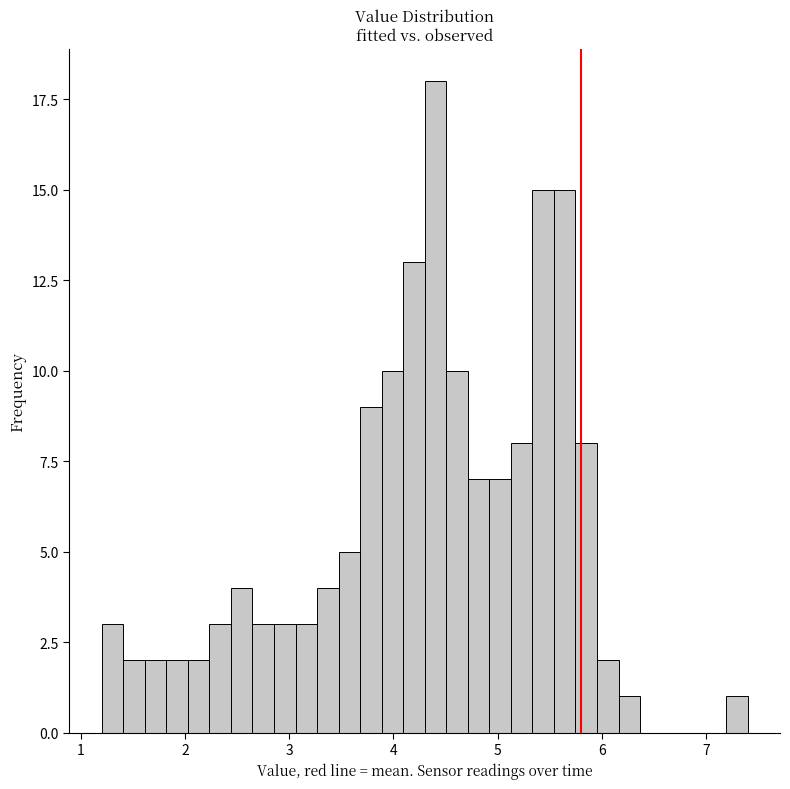

Around what value on the x-axis is the tallest bar? Give the approximate position of its centre, as read against the axis.

4.4